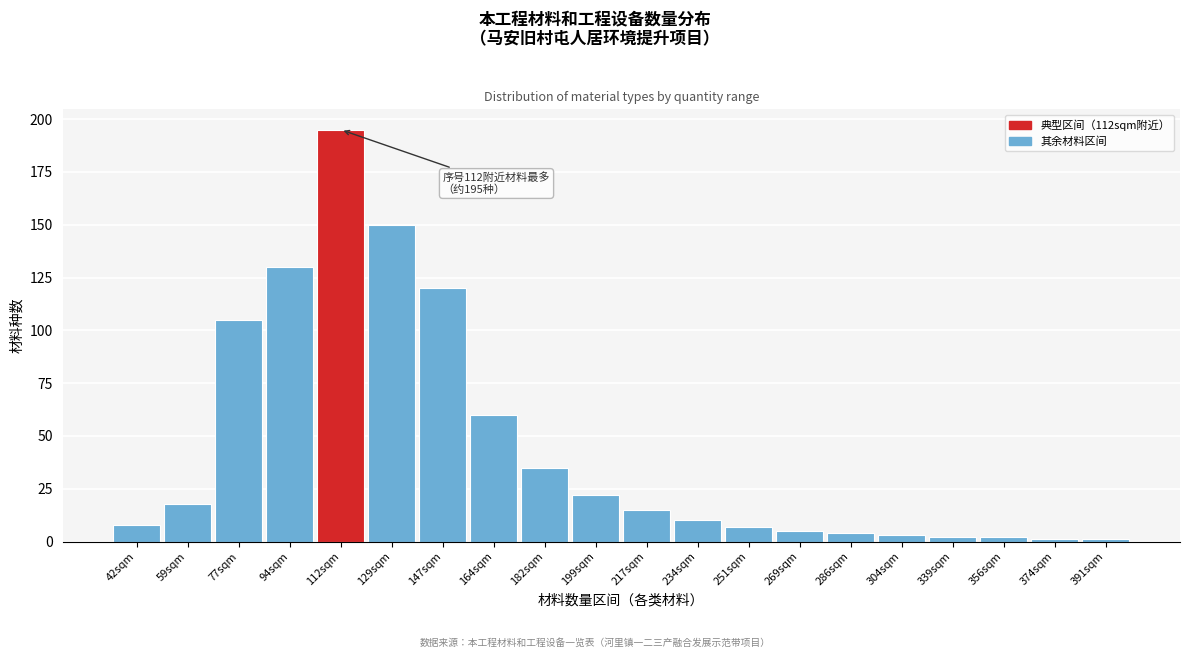

Reading left to right, what are all the values shown in this chart?

42sqm=8	59sqm=18	77sqm=105	94sqm=130	112sqm=195	129sqm=150	147sqm=120	164sqm=60	182sqm=35	199sqm=22	217sqm=15	234sqm=10	251sqm=7	269sqm=5	286sqm=4	304sqm=3	339sqm=2	356sqm=2	374sqm=1	391sqm=1